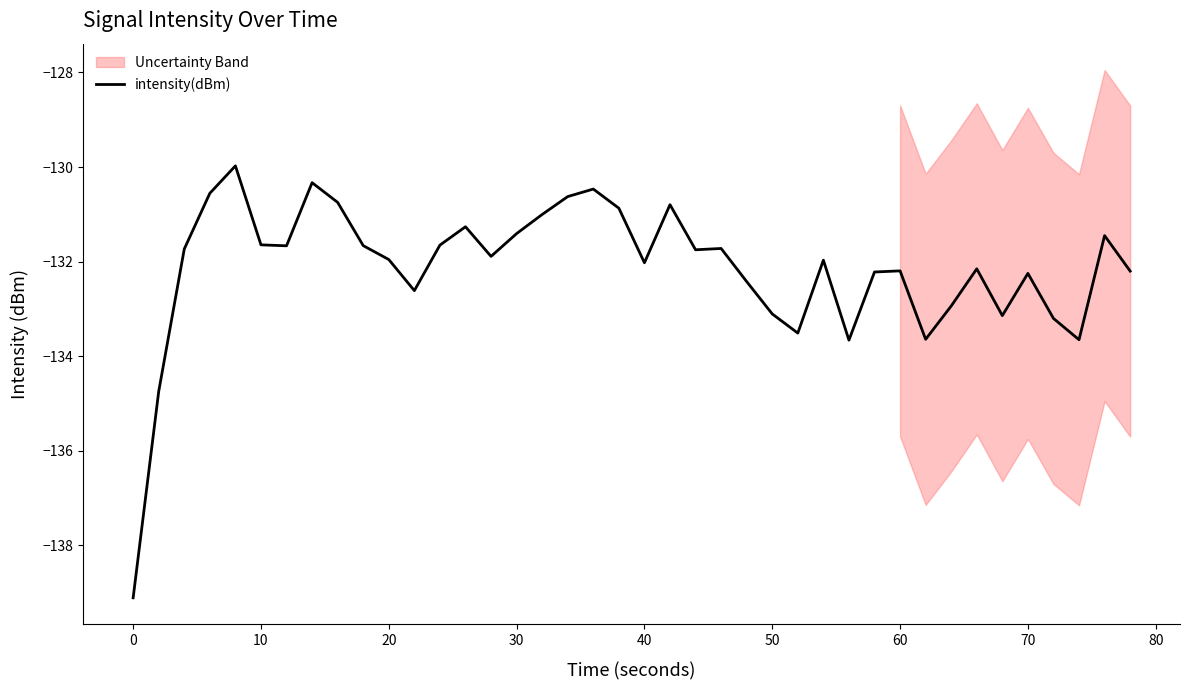

What is the difference between the second highest and second lowest values?

4.4